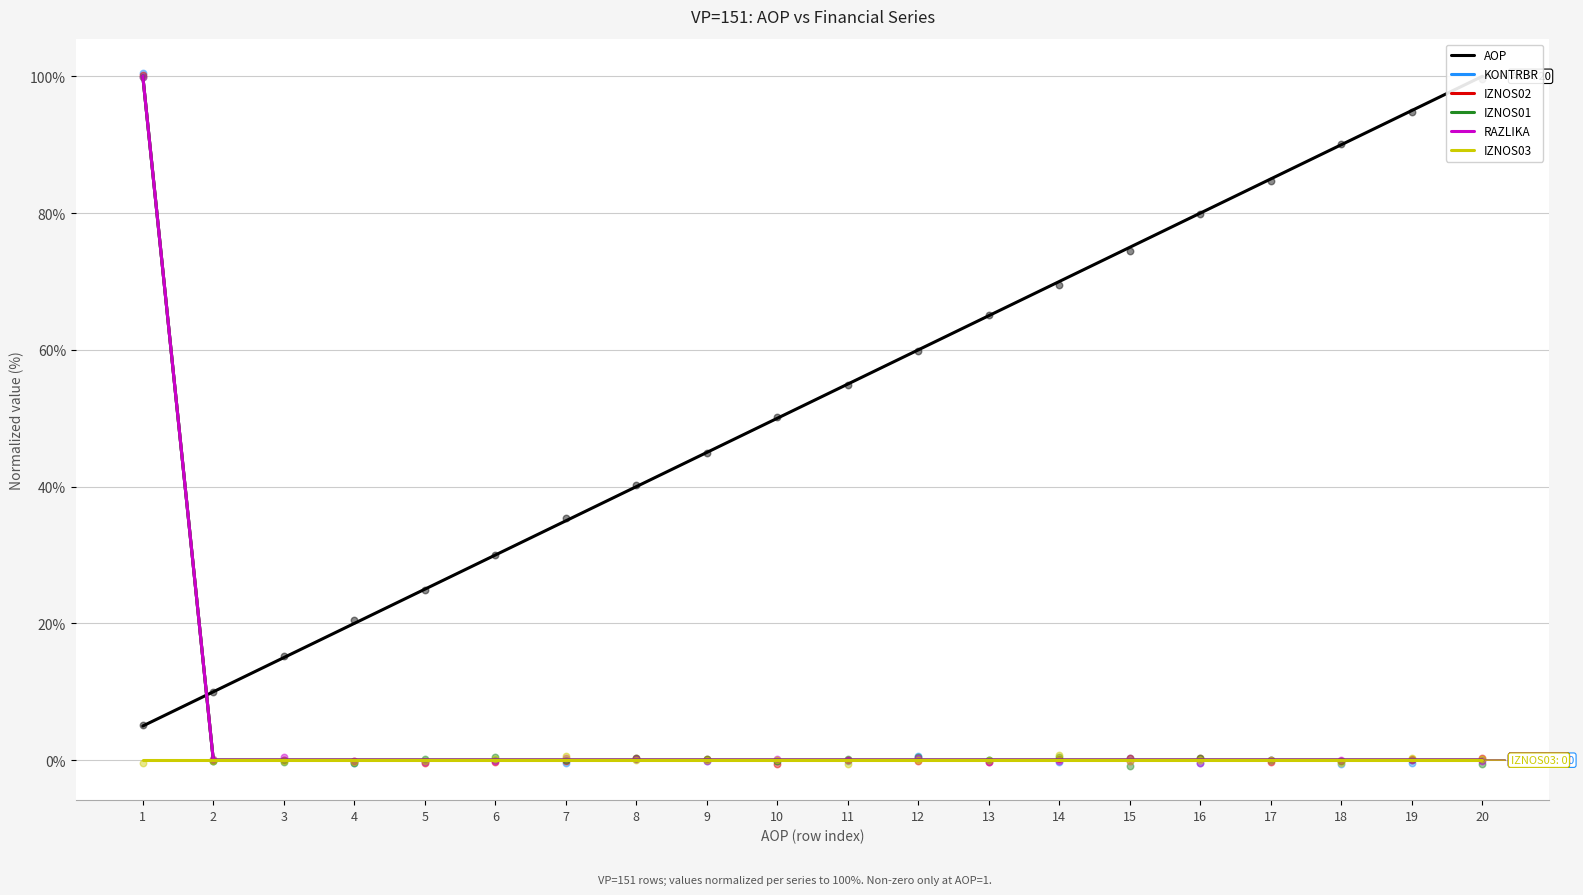

What is the total value across all series at 4?

20.0